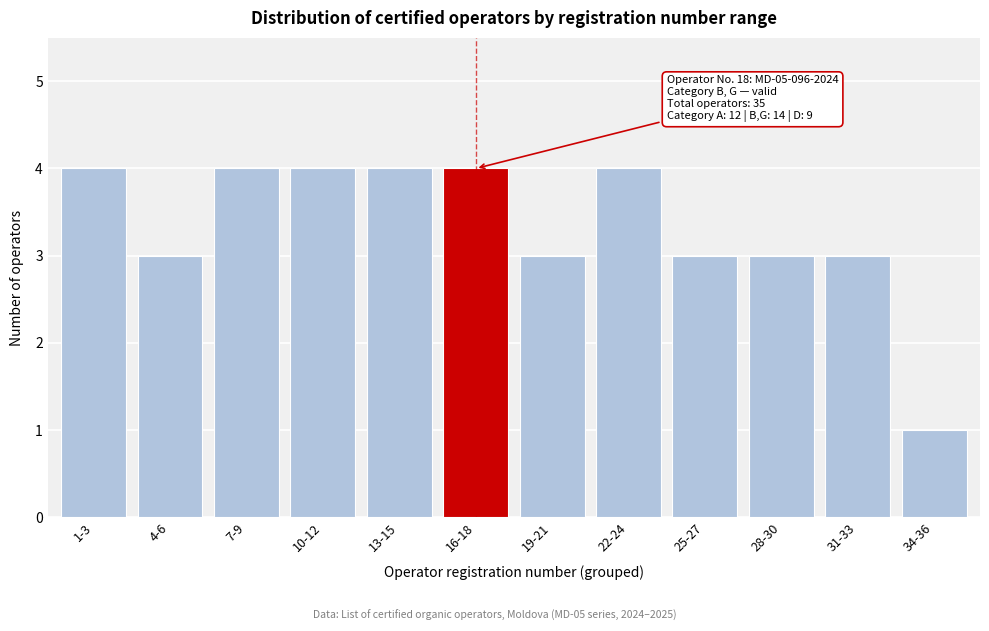

Reading left to right, list all the values displayed in this chart.

1-3=4	4-6=3	7-9=4	10-12=4	13-15=4	16-18=4	19-21=3	22-24=4	25-27=3	28-30=3	31-33=3	34-36=1